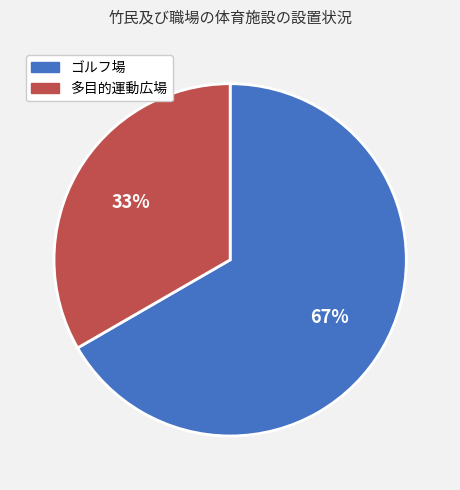

To the nearest percent, what is the combined percentage of ゴルフ場 and 多目的運動広場?

100%